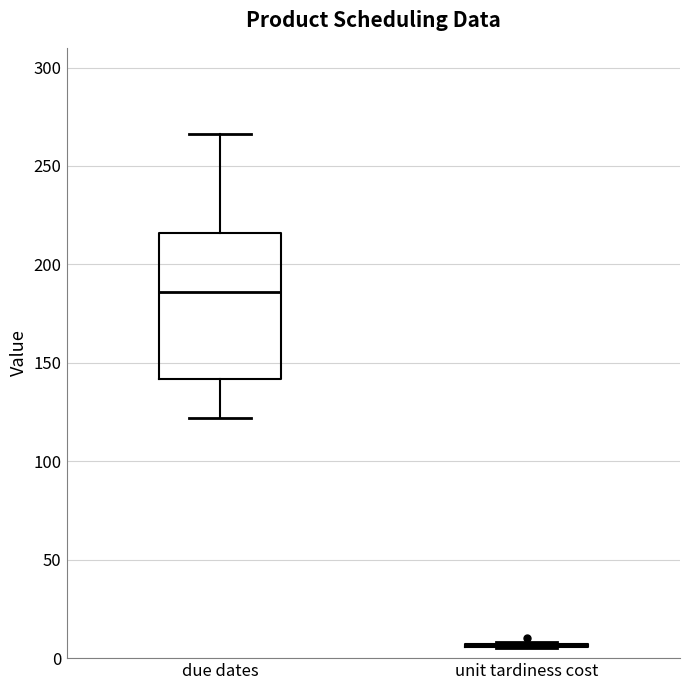

Which box is the tallest, from its lower edge to its upper edge?

due dates